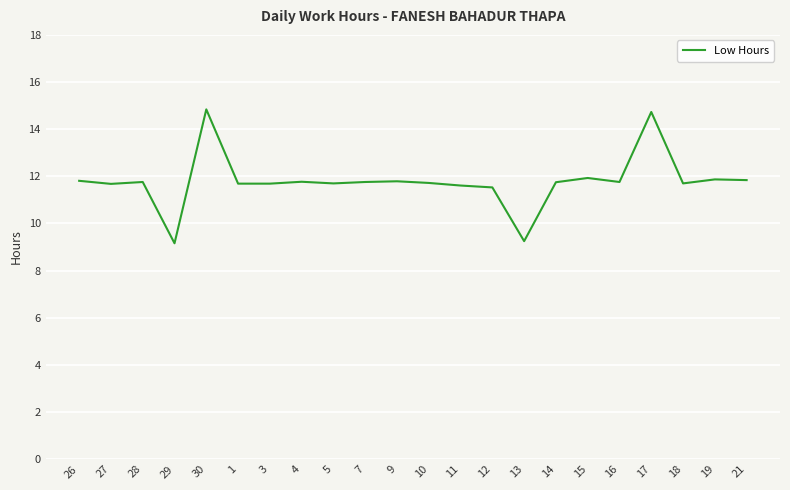

Is it true that the value at 11 is 17.4?

False